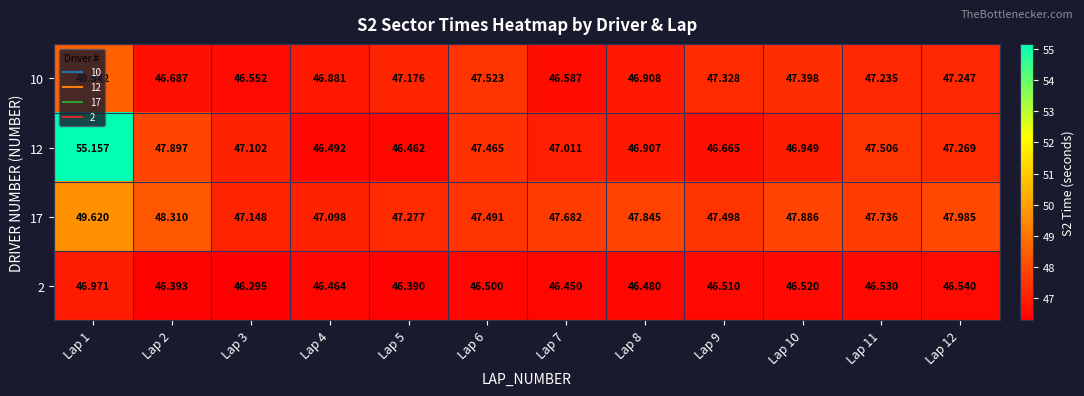

Rank the series by their maximum value, from lowest to highest.

2, 10, 17, 12